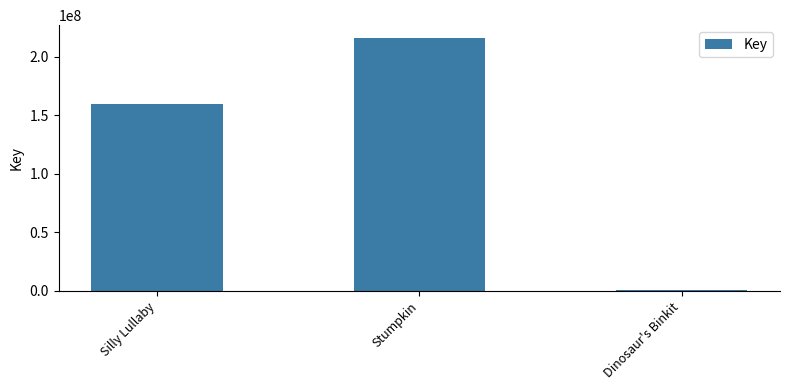

Is it true that the value at Stumpkin is 216188620?

True